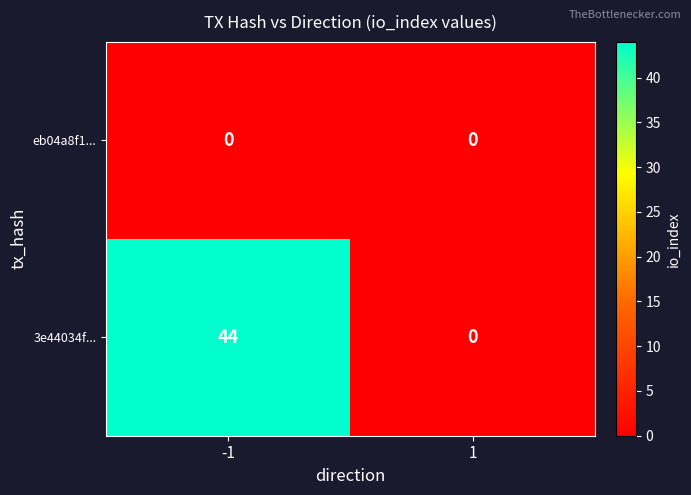

What is the maximum value for 3e44034f...?

44